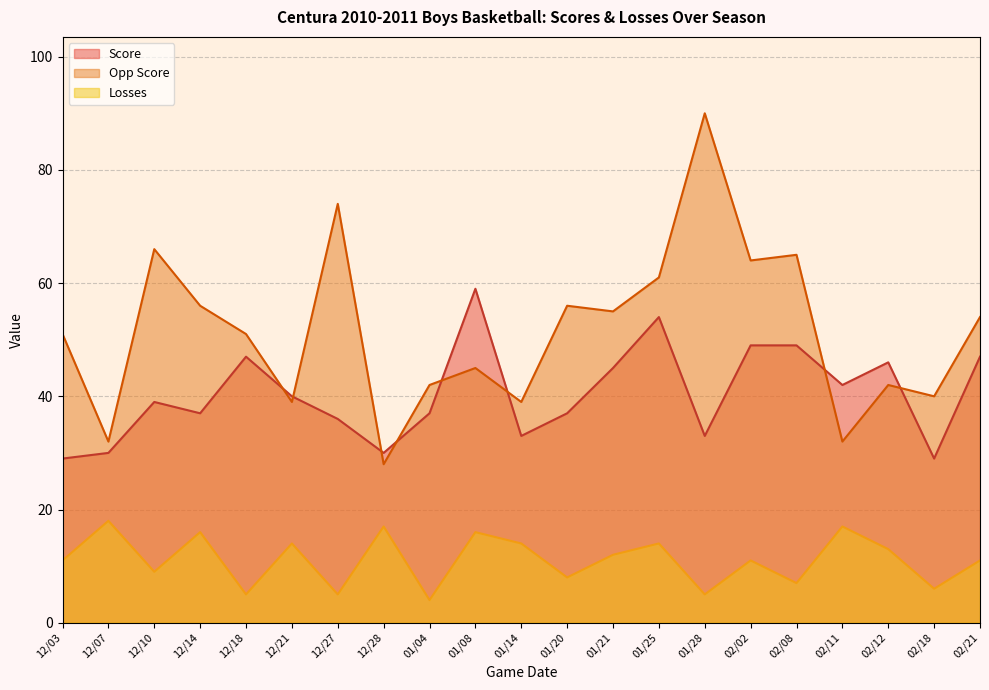

Between 12/07 and 02/12, which is larger?

02/12